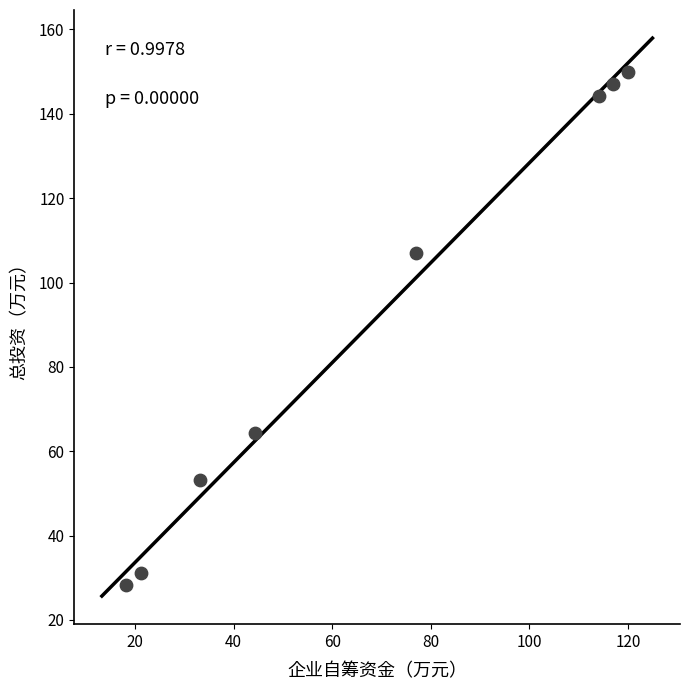

What is the average Y value?

90.7